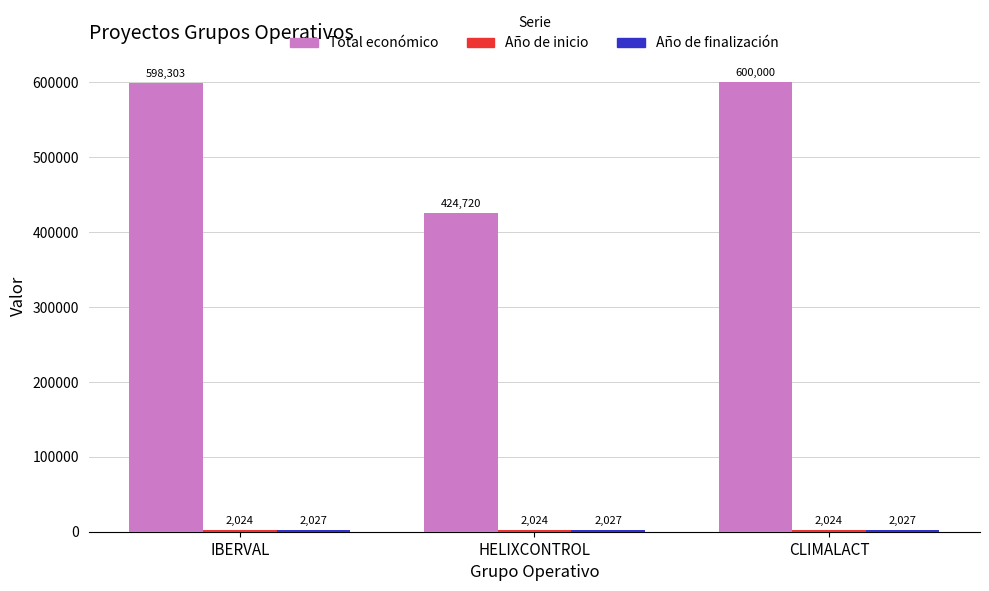

Where is Total económico nearest to the value 512360?

IBERVAL